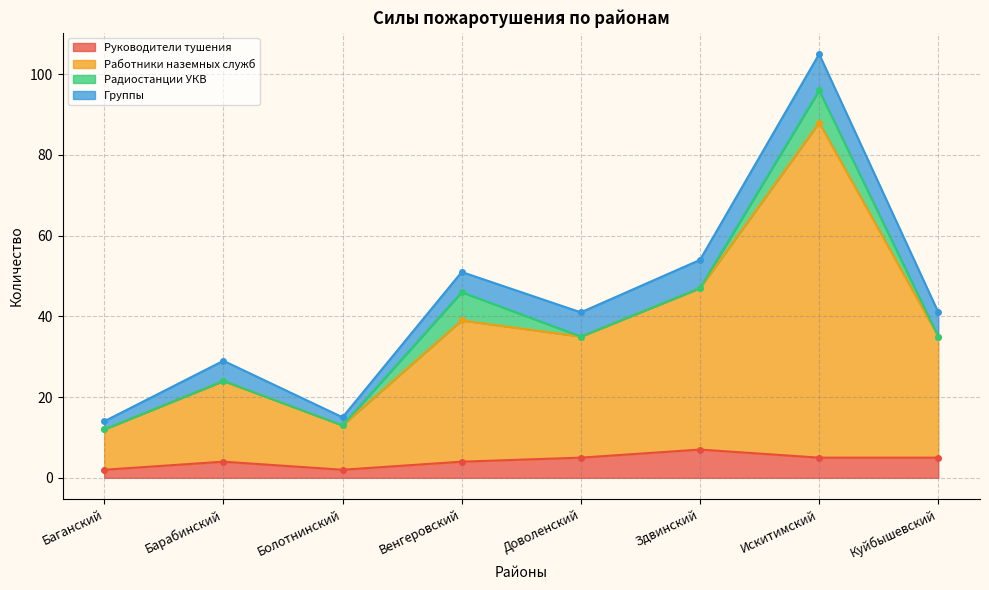

What is the difference between the second highest and second lowest values in the Работники наземных служб series?

34